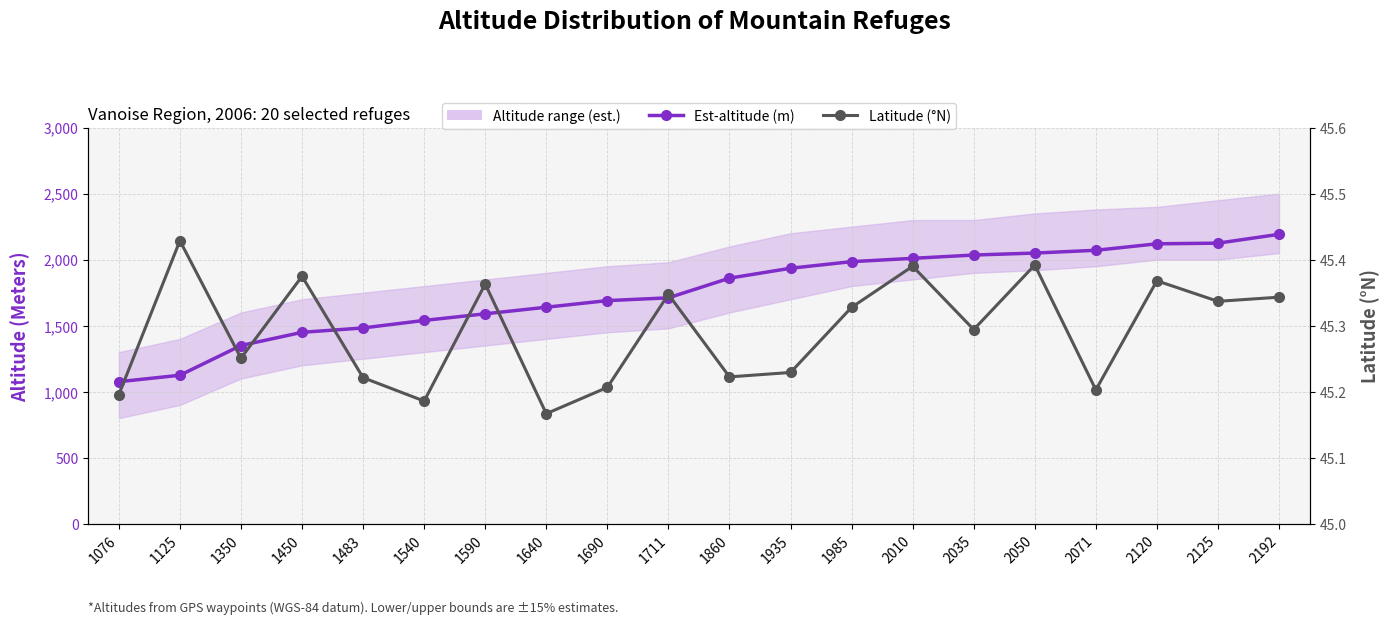

How many interior local peaks does the Latitude (°N) series have?

7